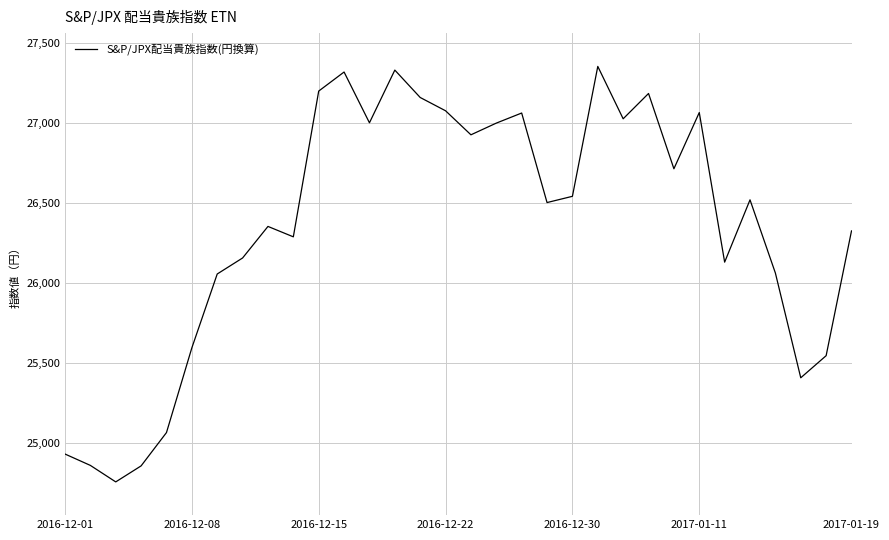

What is the minimum value shown in the chart?

24760